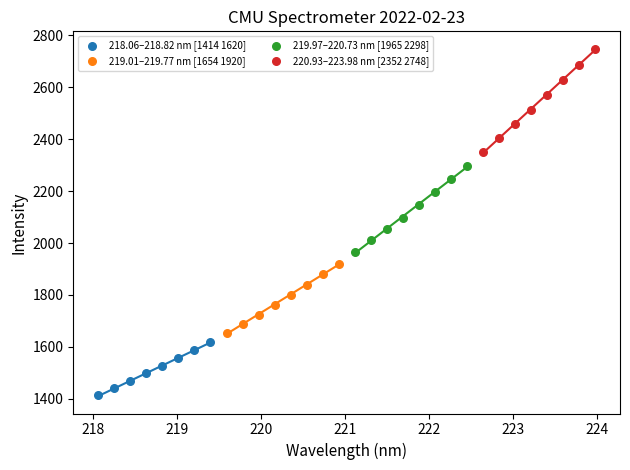

Which series has the widest spread of Y values?

220.93–223.98 nm [2352 2748]